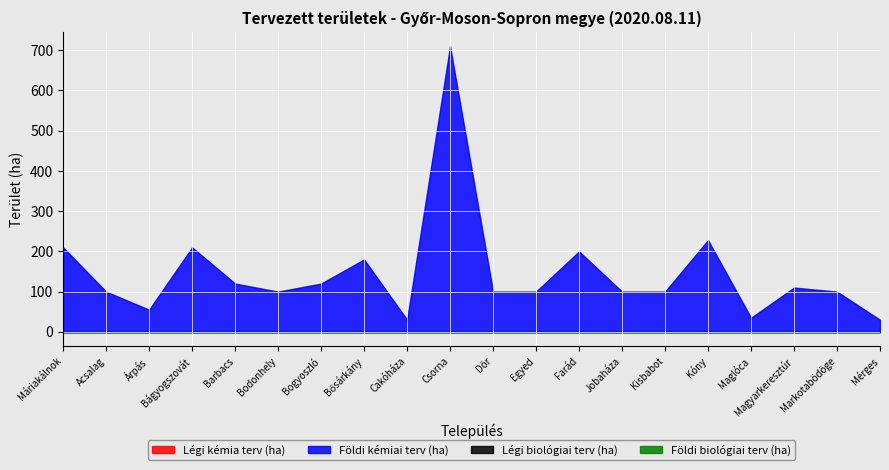

What is the sum of all Földi kémiai terv (ha) values?

2938